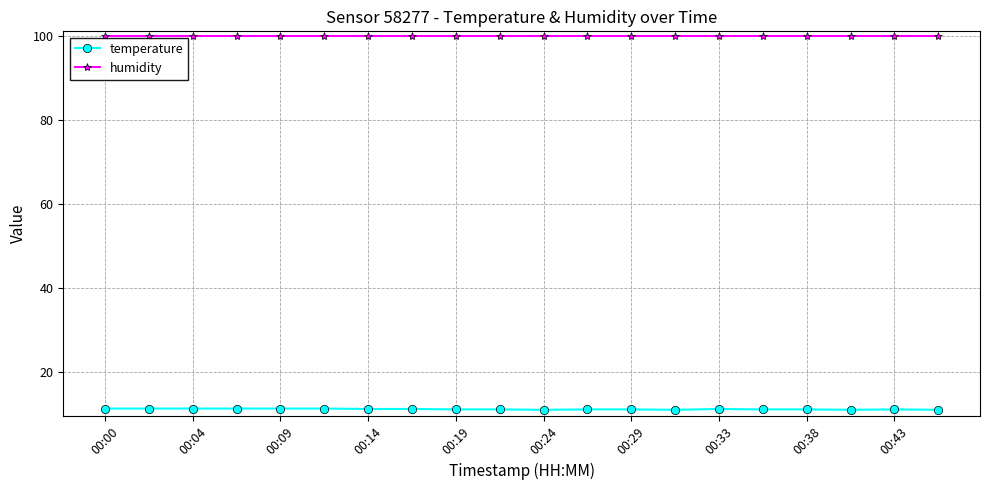

What is the value of the temperature point at the 5th from the left?

11.3